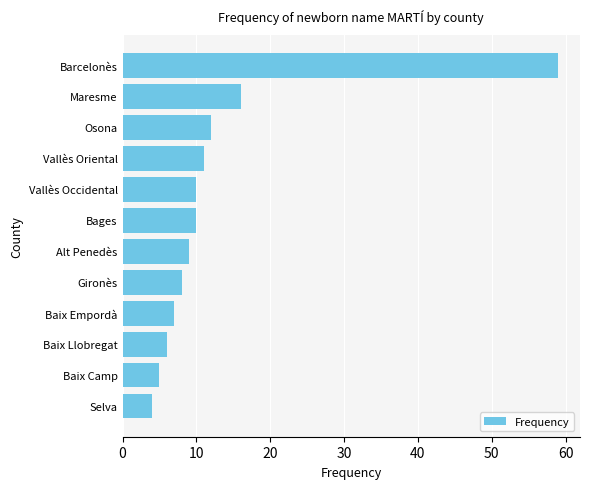

What is the ratio of the value at Vallès Oriental to the value at Alt Penedès?

1.2